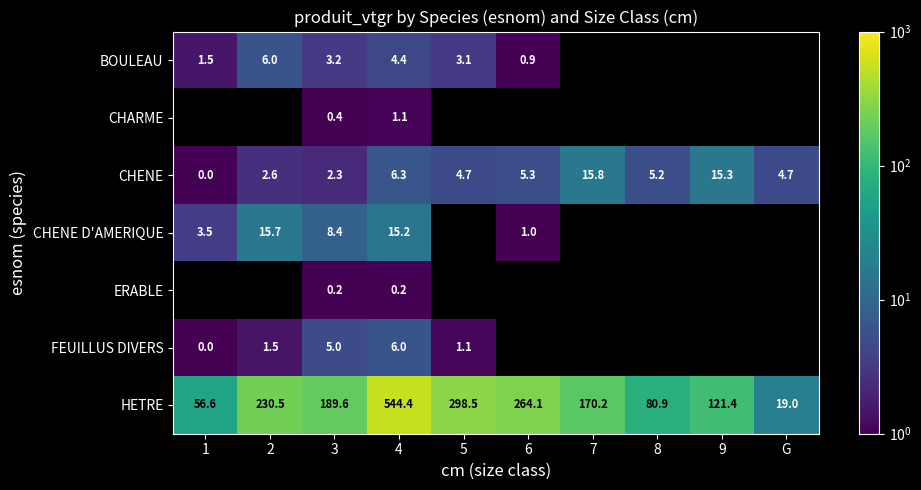

Between 3 and 4, which series saw the biggest shift?

HETRE